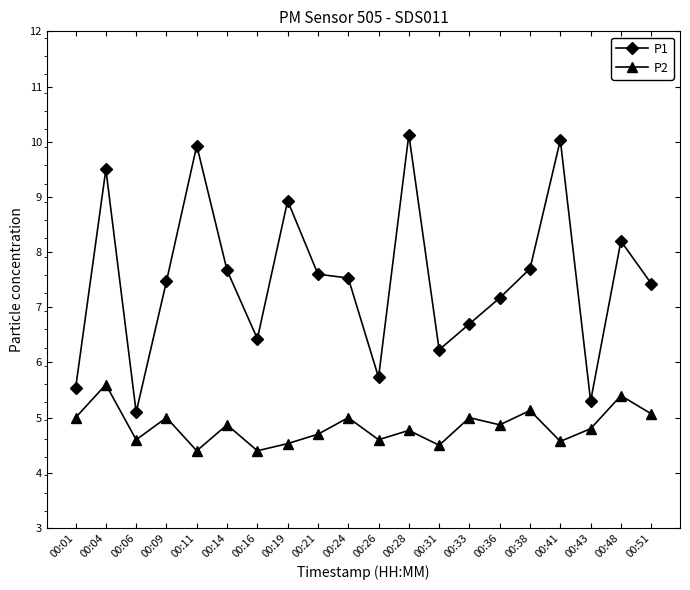

True or false: P2 has more than 2 interior local peaks.

True